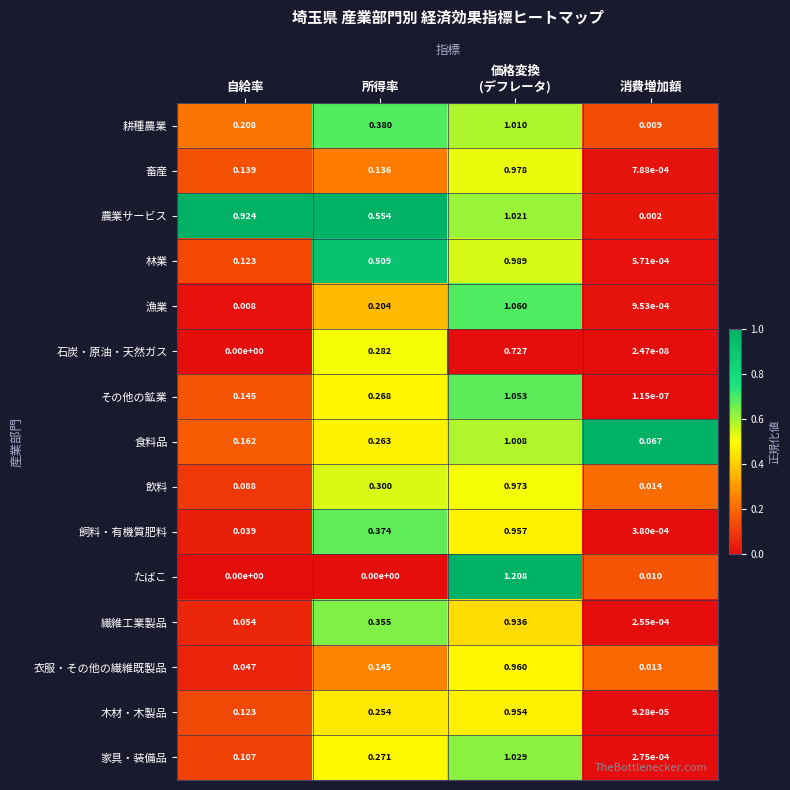

List the series in order of their peak value, lowest first.

石炭・原油・天然ガス, 繊維工業製品, 木材・木製品, 飼料・有機質肥料, 衣服・その他の繊維既製品, 飲料, 畜産, 林業, 食料品, 耕種農業, 農業サービス, 家具・装備品, その他の鉱業, 漁業, たばこ